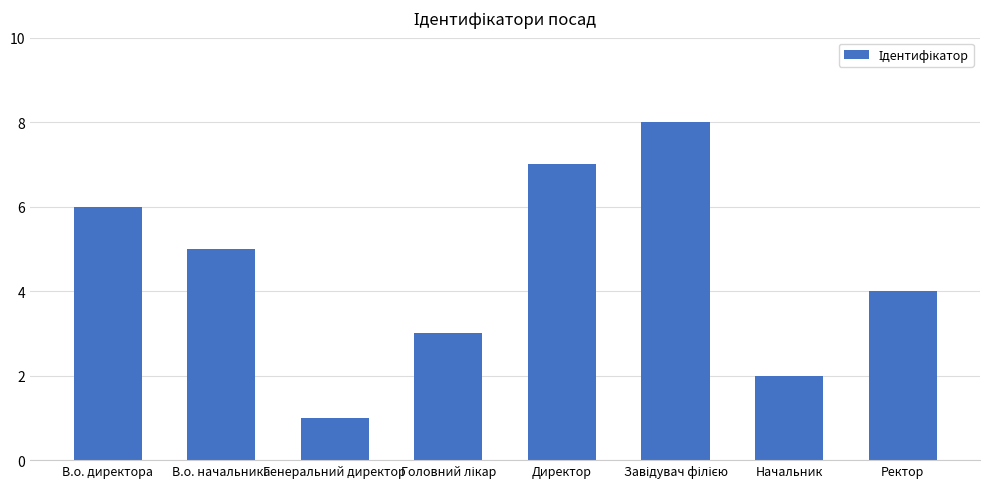

What is the greatest value displayed?

8